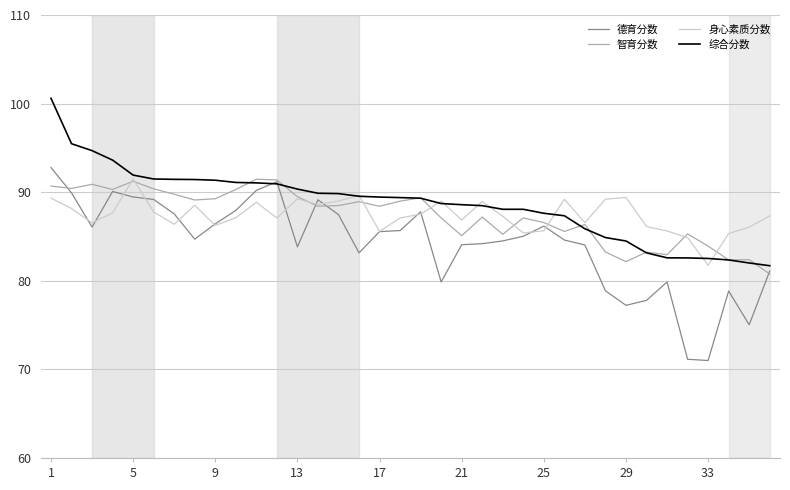

What is the highest value of the 德育分数 series?

92.8